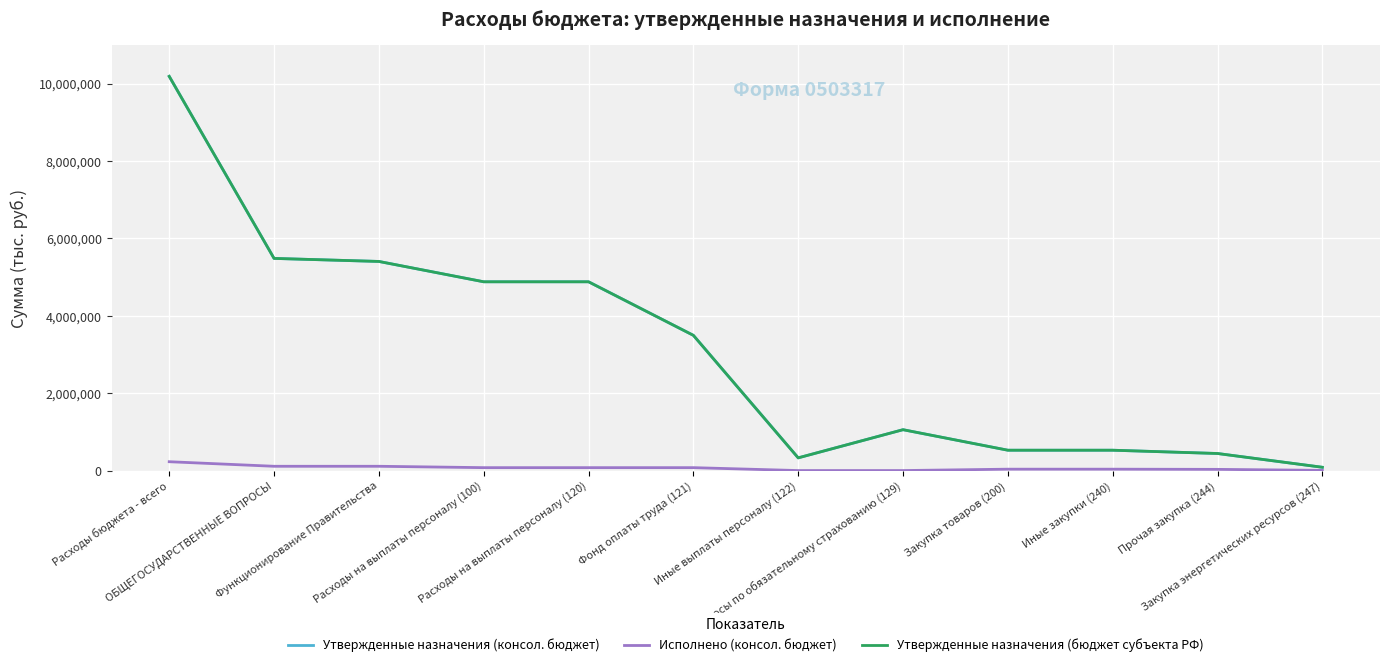

Does the chart display data point markers on the line(s)?

No